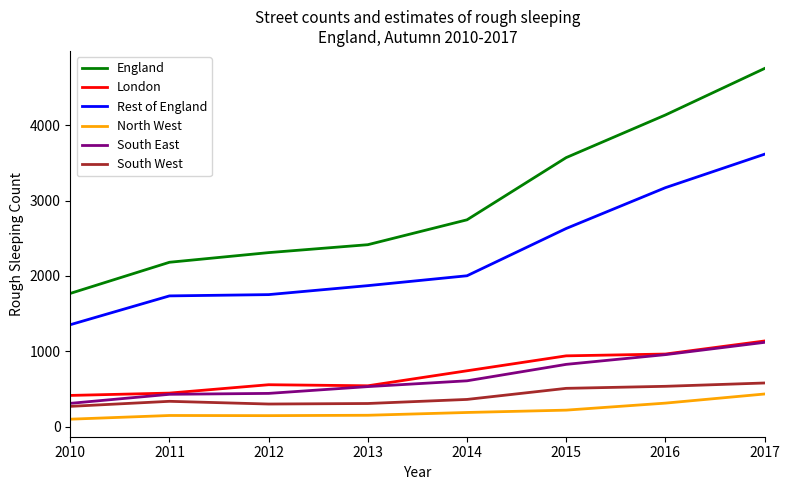

At how many categories does at least one series exceed 2234?

6